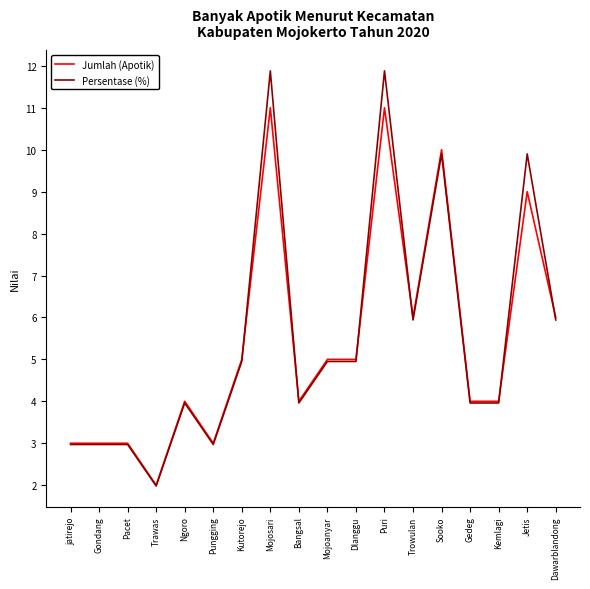

Read the Jumlah (Apotik) value at Mojosari.

11.0